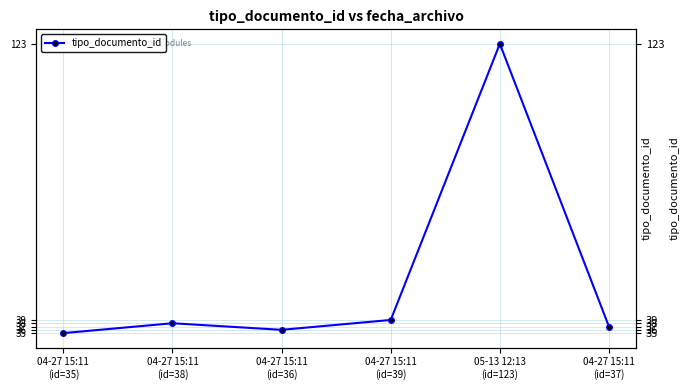

How many lines are shown in the chart?

1